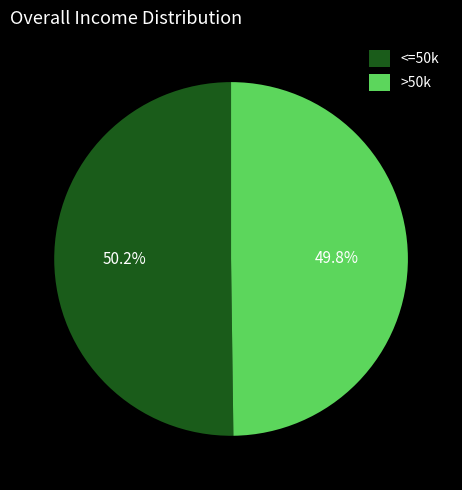

Is there any slice that represents more than half of the pie?

Yes